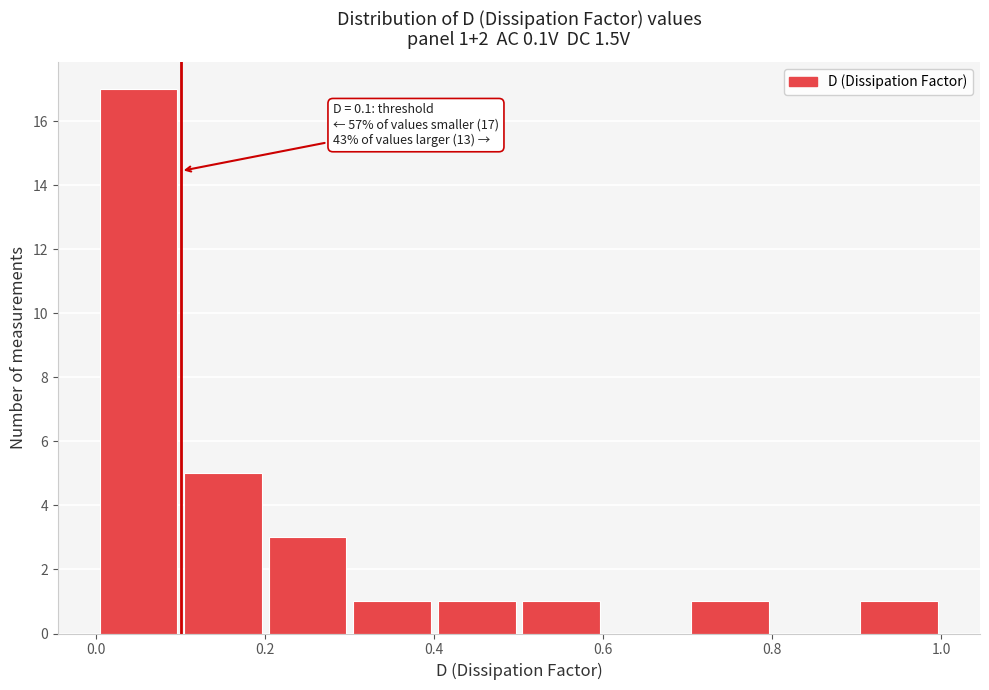

Which range on the x-axis has the tallest bar?

0.0 to 0.1